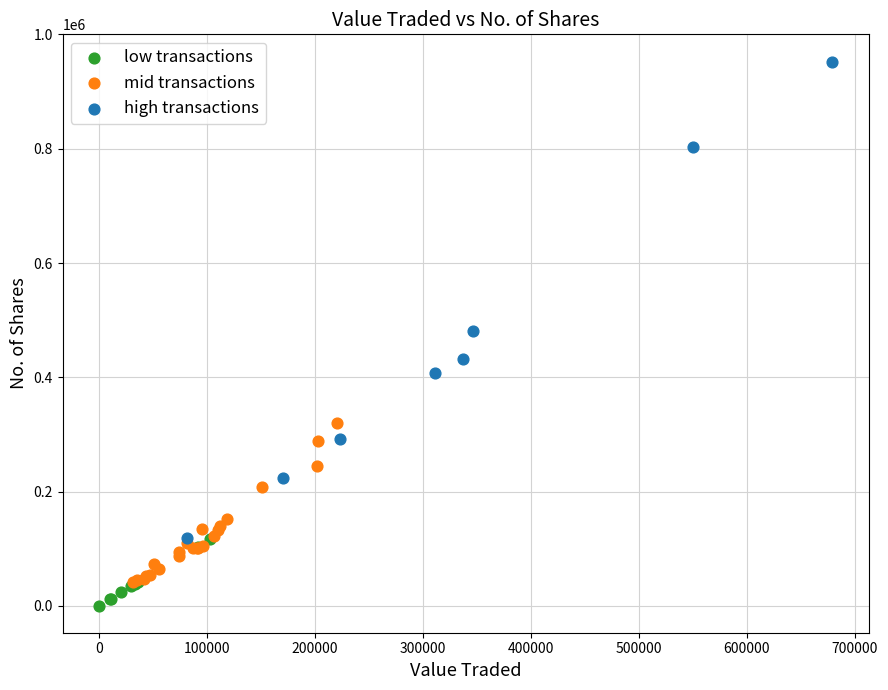

Which series contains the lowest Y value?

low transactions